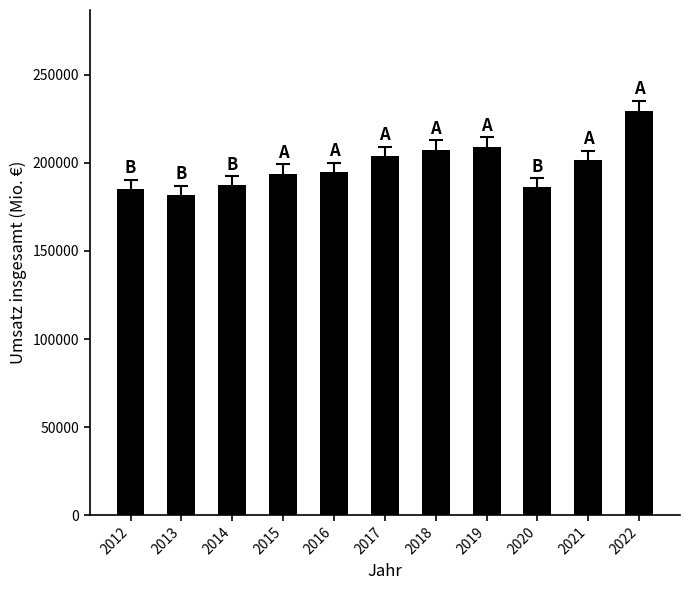

Are the bars horizontal?

No